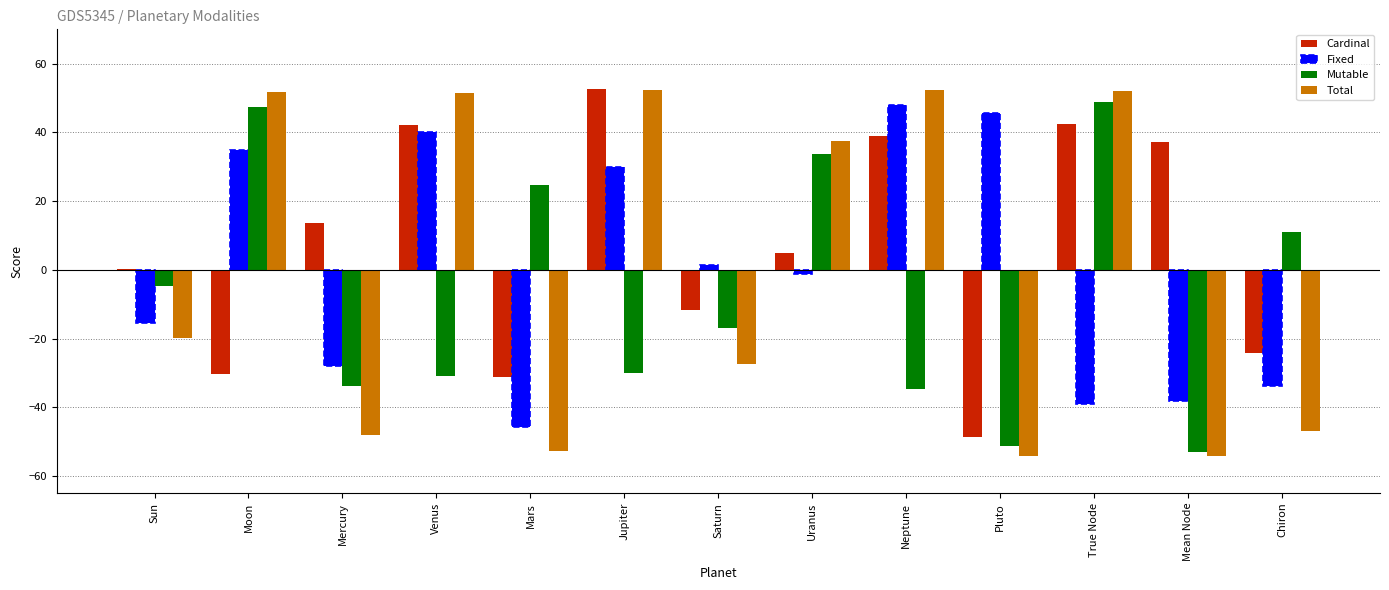

The value of Cardinal at Mars is -31.3. True or false?

True